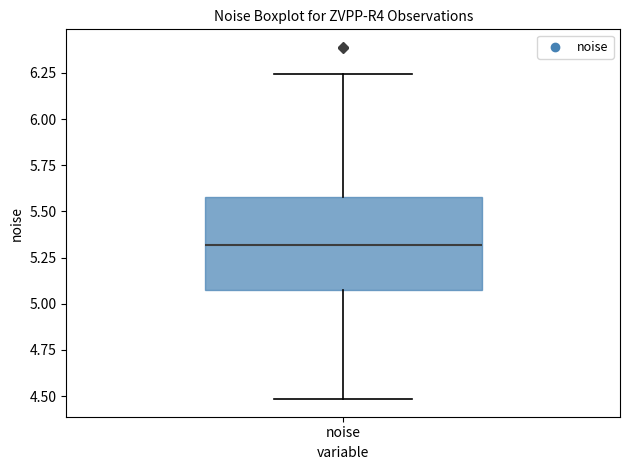

Read this box plot against the y-axis: the position of the median line, the range covered by the box, and the ends of both whiskers. The values are not printed on the chart, so give them approximately, as read against the axis.

median 5.30, box 5.05 to 5.60, whiskers 4.50 to 6.25